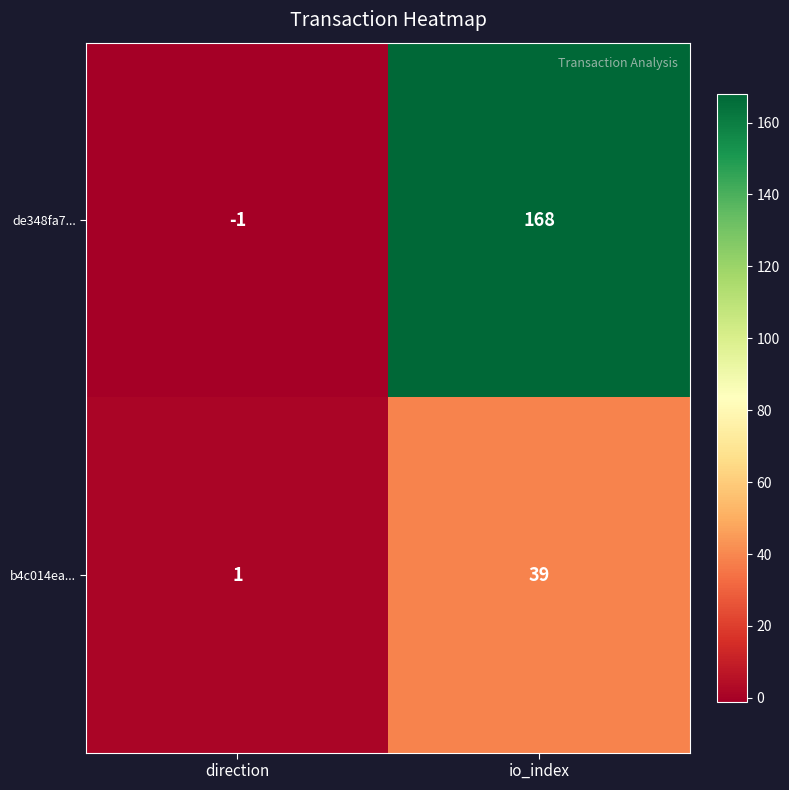

List the series in order of their overall mean, highest first.

de348fa7..., b4c014ea...